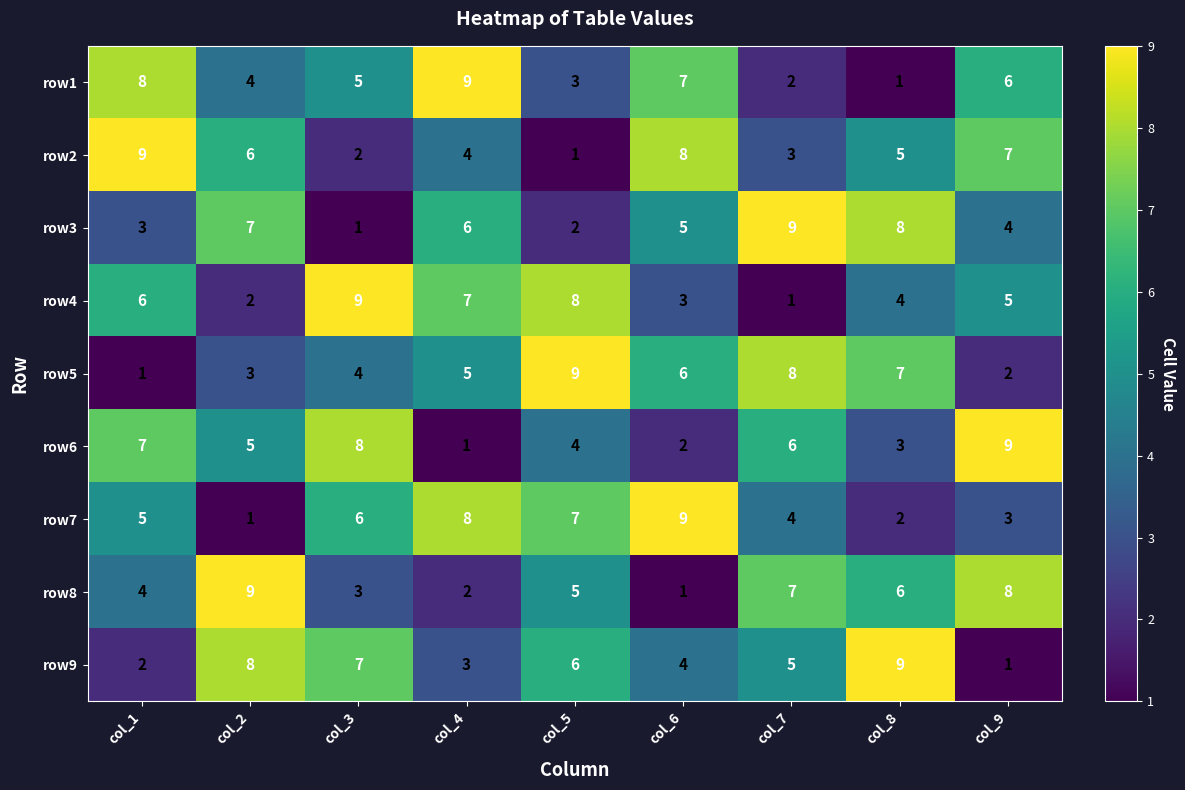

What is the minimum value shown in the chart?

1